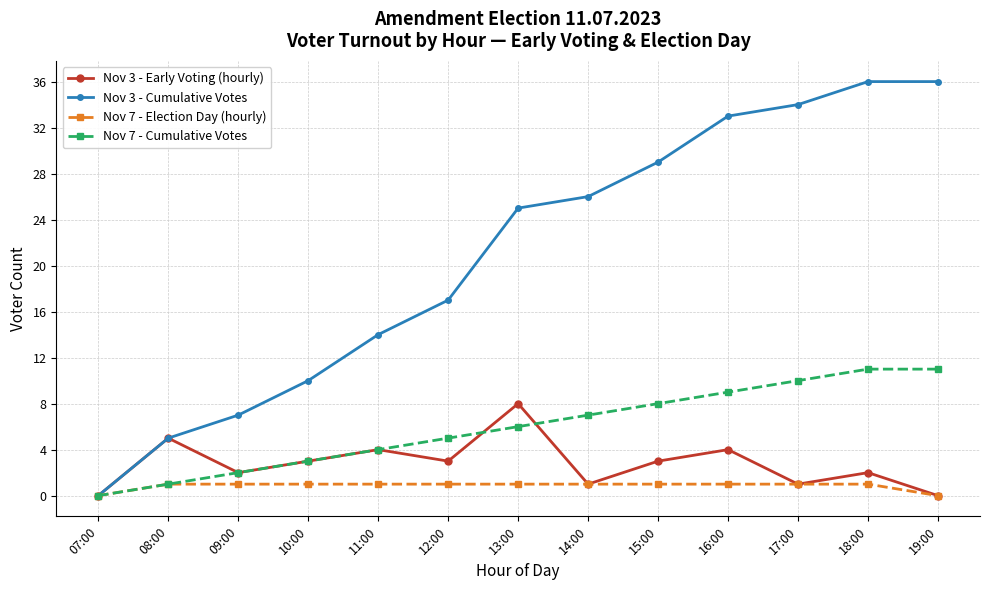

How many values in the Nov 3 - Cumulative Votes series are below 25?

6